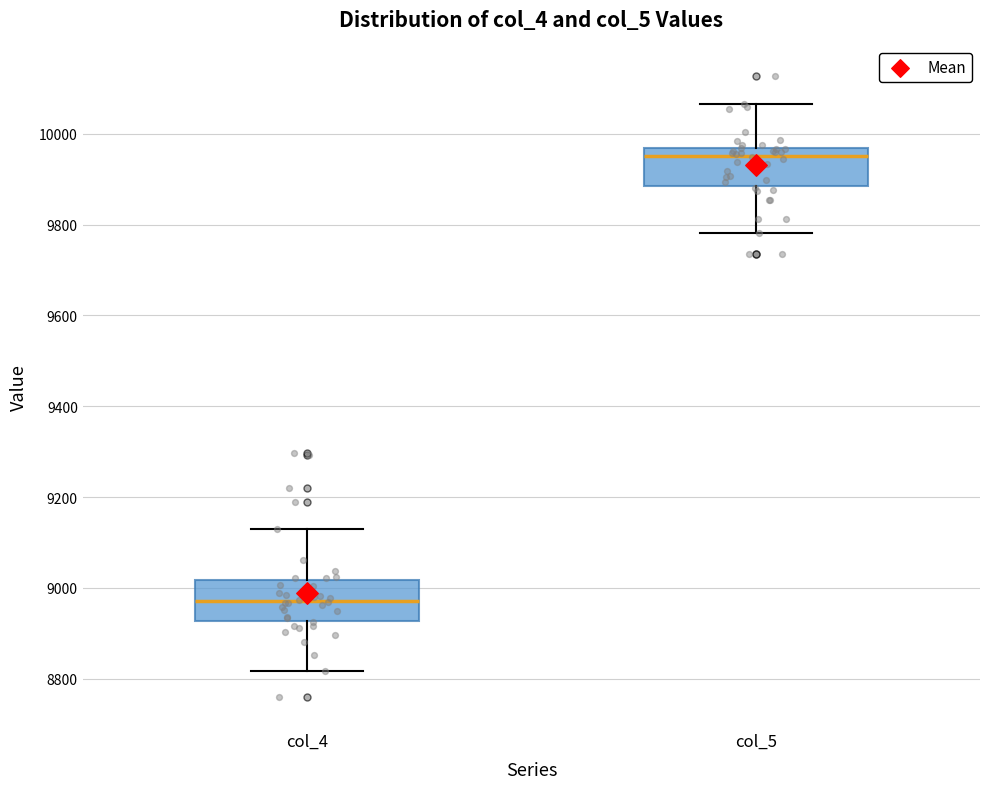

Where does the upper whisker of the box for col_4 end on the y-axis? The values are not printed on the chart, so give them approximately, as read against the axis.

9140